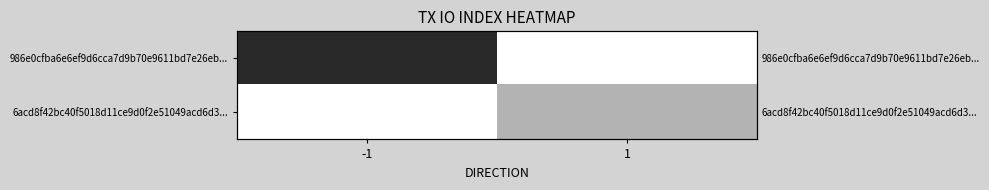

At which category is the sum across all series the highest?

-1